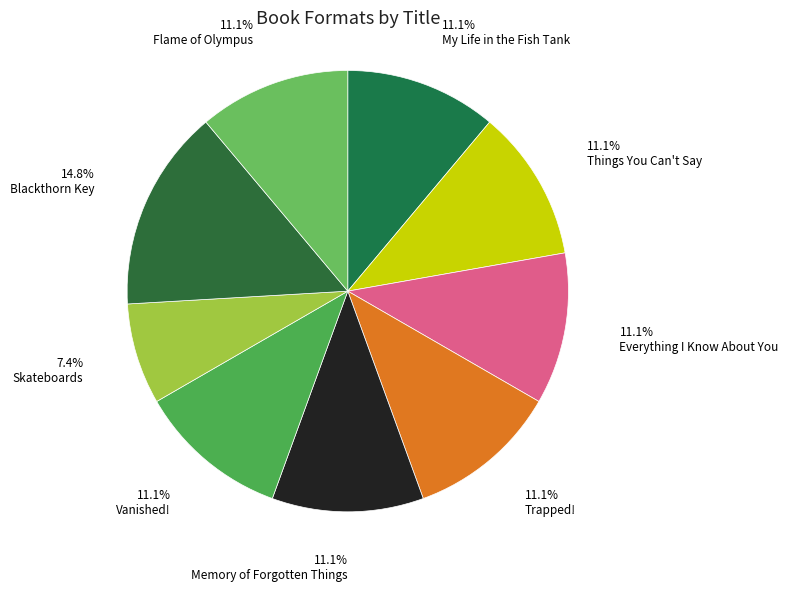

Is it true that Flame of Olympus is 3% of the pie?

False